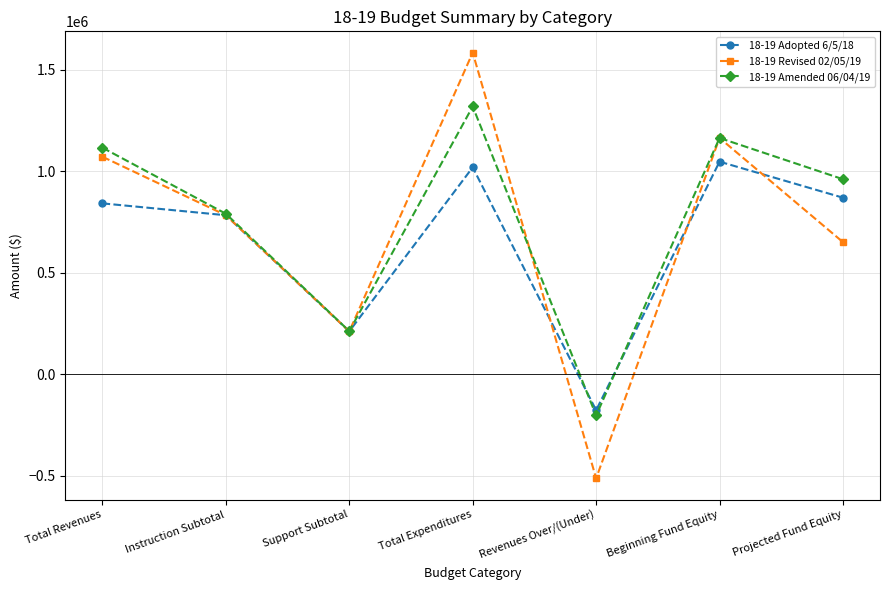

Reading right to left, list all the values displayed in this chart.

18-19 Adopted 6/5/18: Projected Fund Equity=869362	Beginning Fund Equity=1046907	Revenues Over/(Under)=-177545	Total Expenditures=1019000	Support Subtotal=211000	Instruction Subtotal=783000	Total Revenues=841455
18-19 Revised 02/05/19: Projected Fund Equity=650542	Beginning Fund Equity=1163470	Revenues Over/(Under)=-512928	Total Expenditures=1584000	Support Subtotal=211000	Instruction Subtotal=783000	Total Revenues=1071072
18-19 Amended 06/04/19: Projected Fund Equity=960392	Beginning Fund Equity=1163470	Revenues Over/(Under)=-203078	Total Expenditures=1318740	Support Subtotal=212000	Instruction Subtotal=790384	Total Revenues=1115662